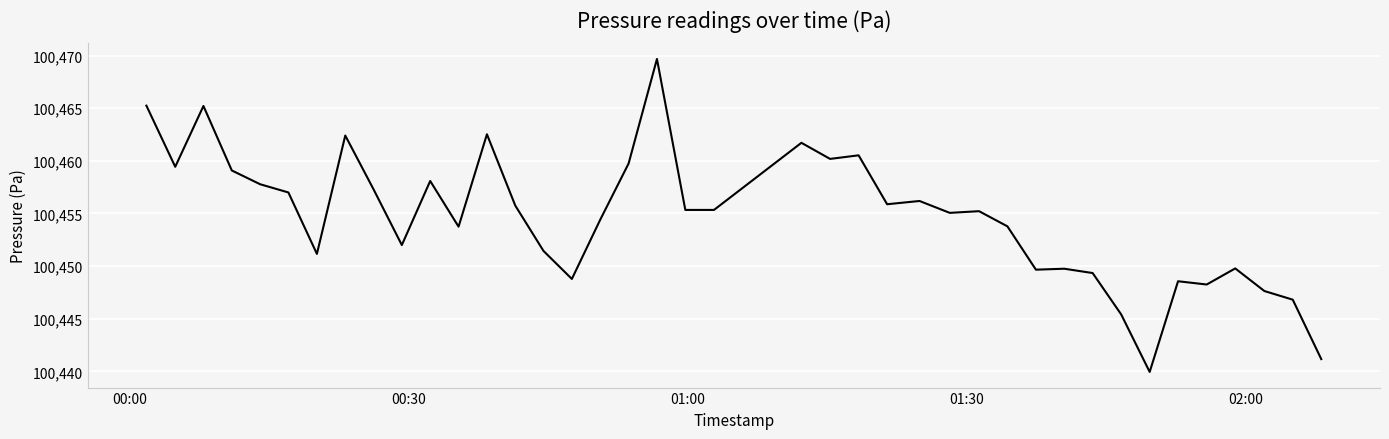

What is the minimum value shown in the chart?

100439.9